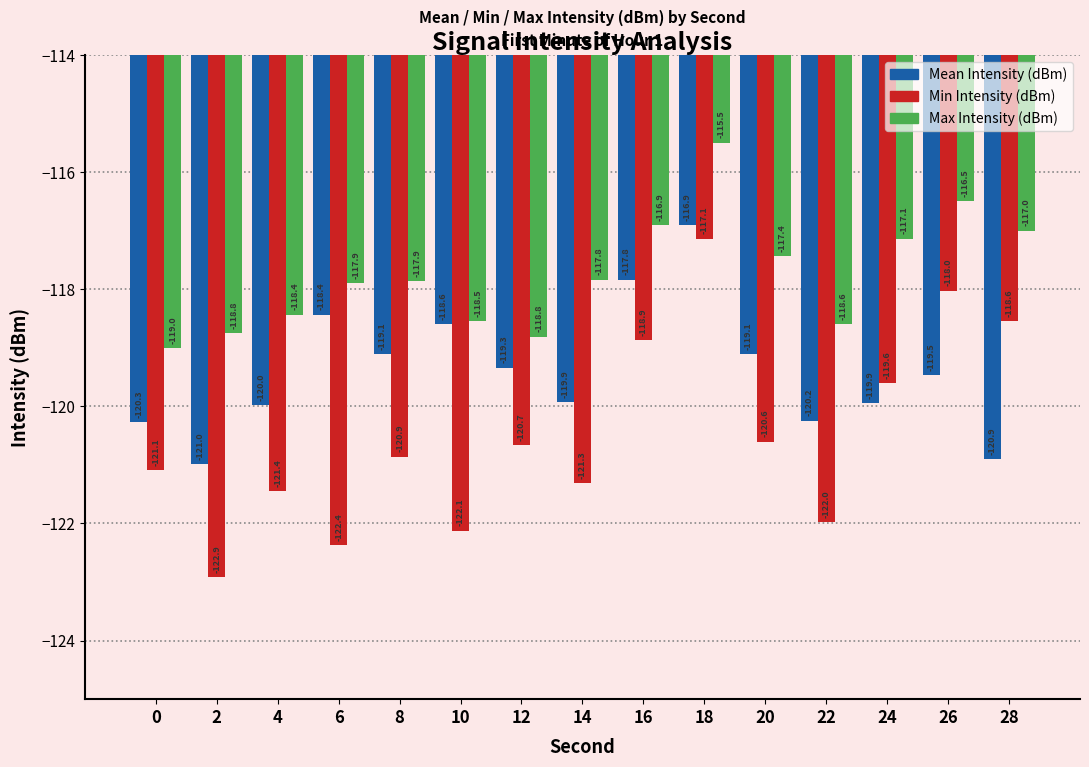

Rank the series by their average value, from lowest to highest.

Min Intensity (dBm), Mean Intensity (dBm), Max Intensity (dBm)